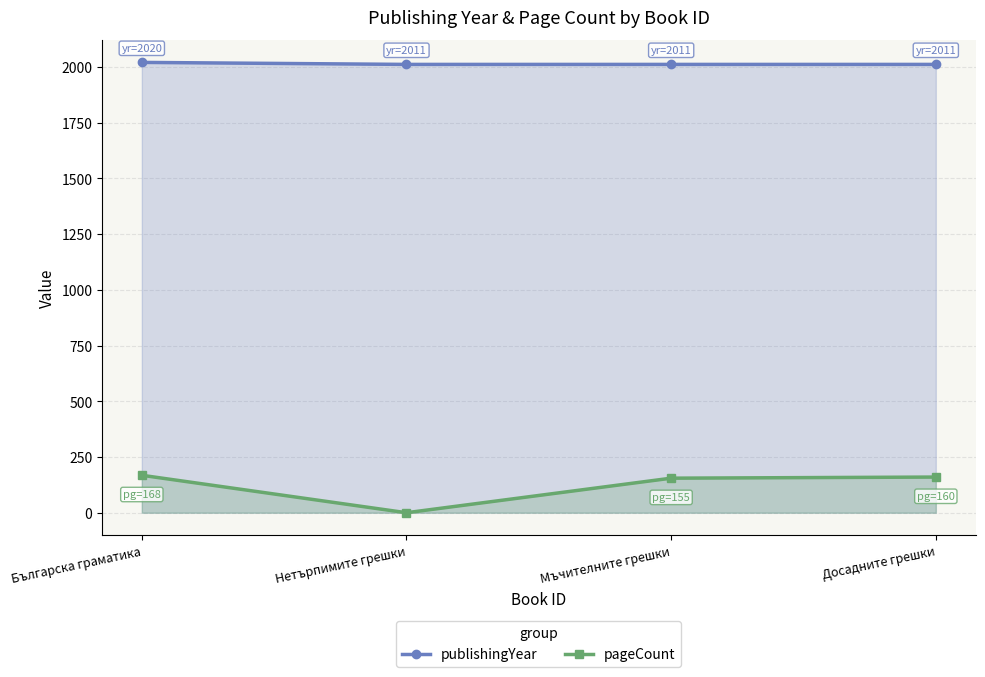

Is the value of publishingYear at Българска граматика greater than the value of pageCount at Мъчителните грешки?

Yes